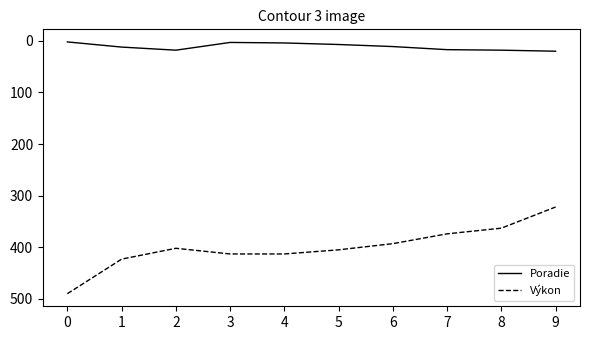

True or false: Výkon has a value of 405 at 5.

True